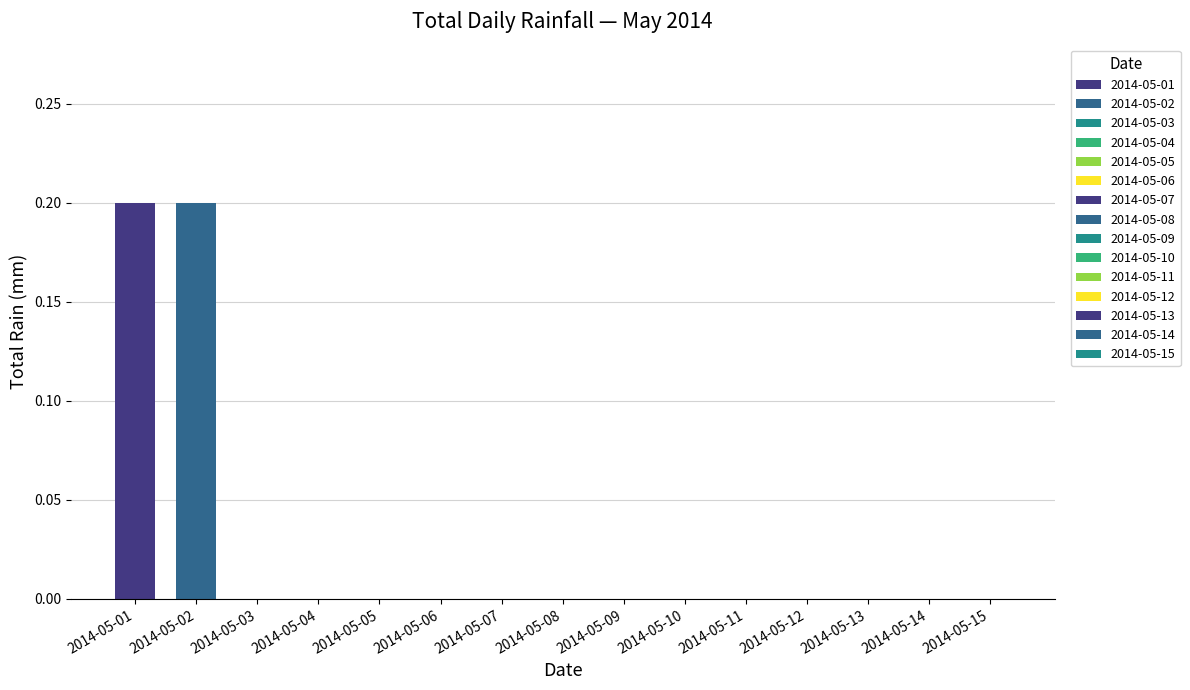

How many series are shown in this chart?

1